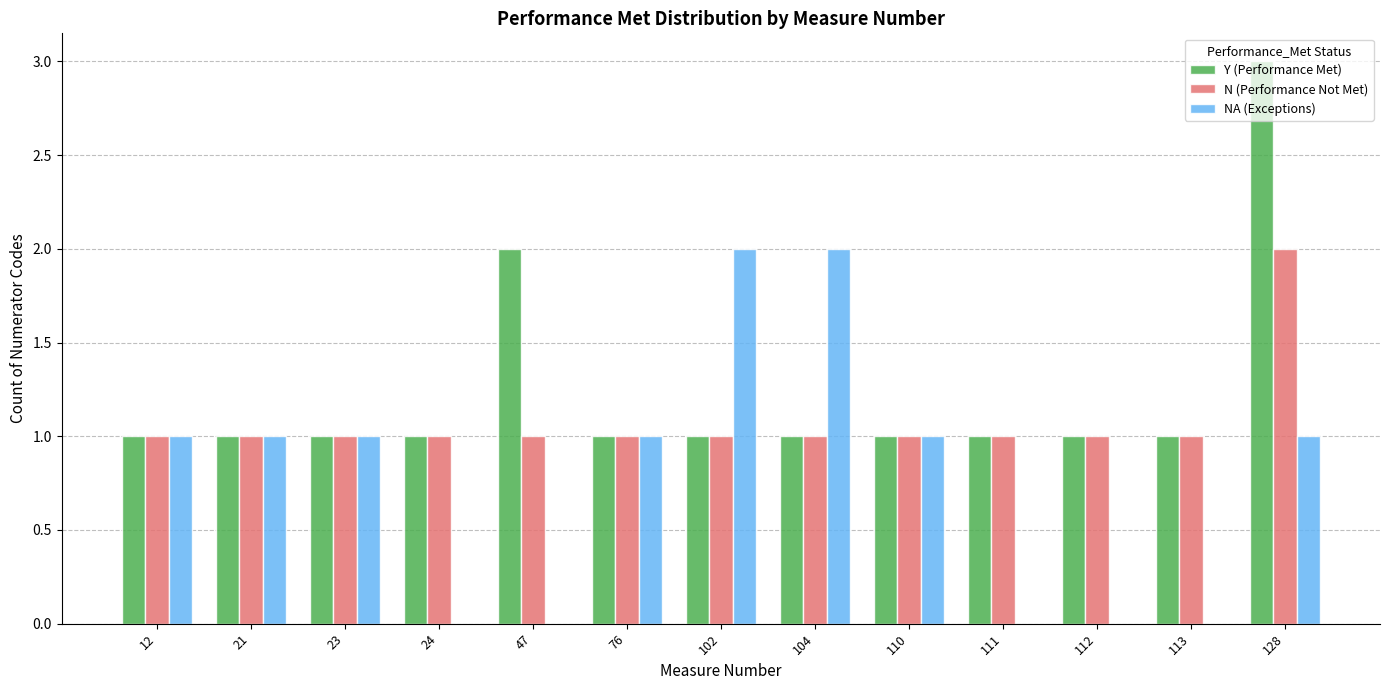

The value of N (Performance Not Met) at 112 is 1. True or false?

True